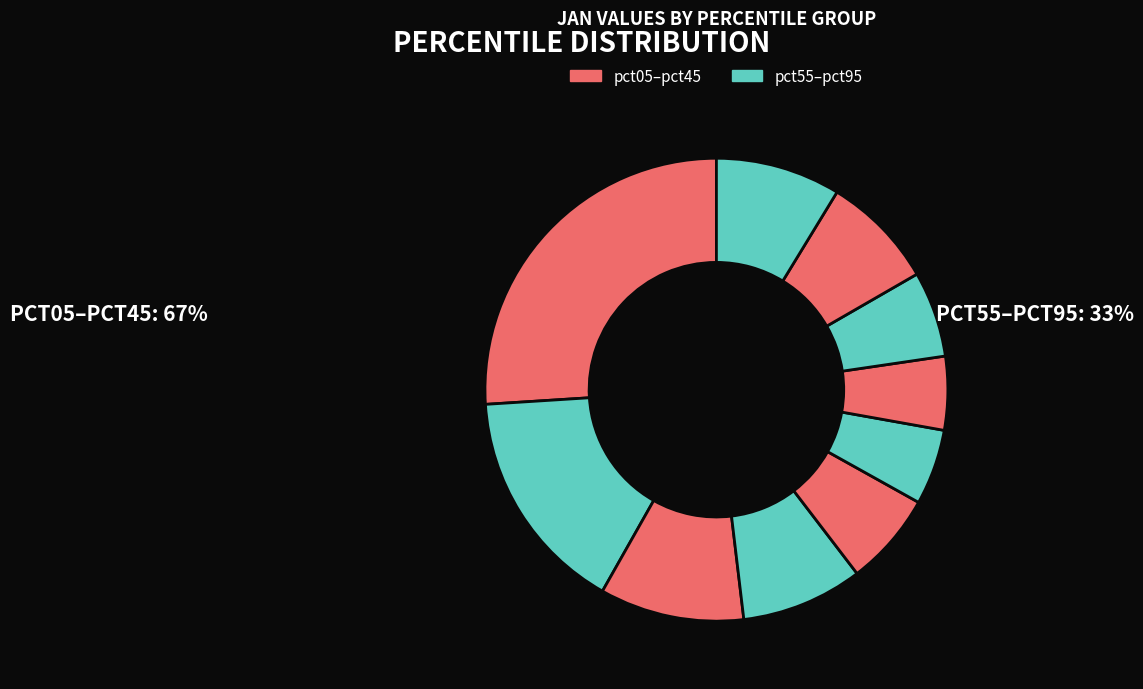

How many segments does this pie chart have?

10